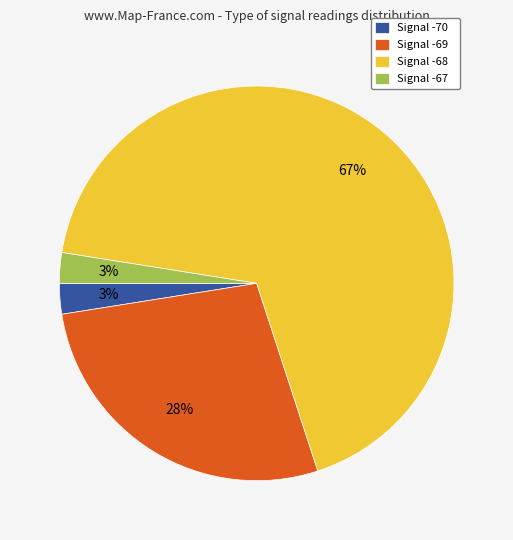

Count the number of slices in the pie.

4